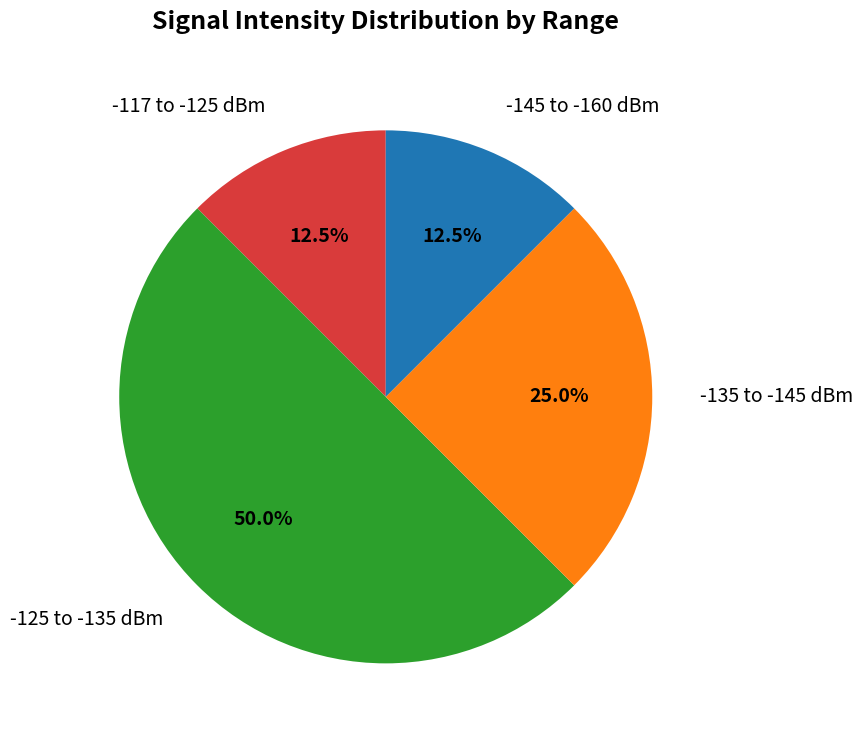

What is the ratio of the value at -145 to -160 dBm to the value at -117 to -125 dBm?

1.0